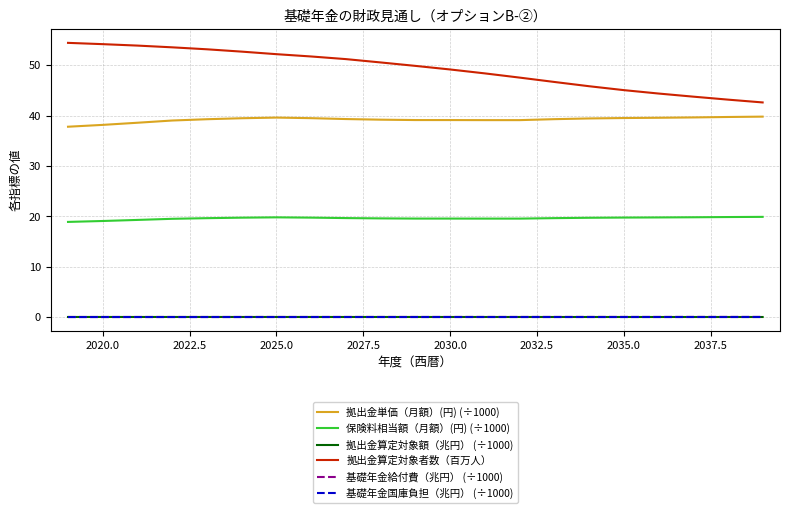

What is the maximum value shown in the chart?

54.4